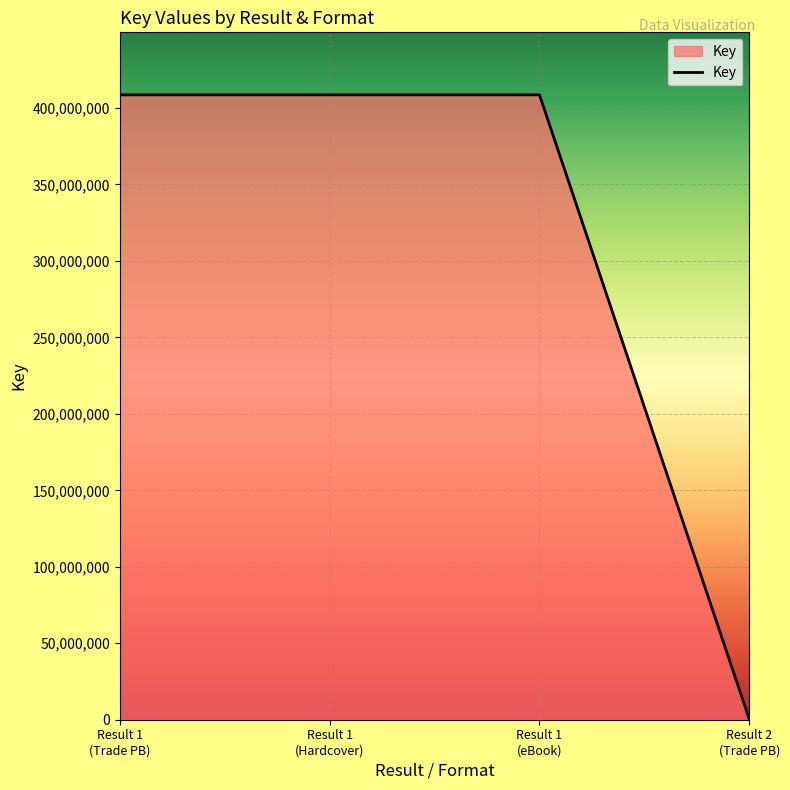

What is the difference between the maximum and minimum values?

408253045